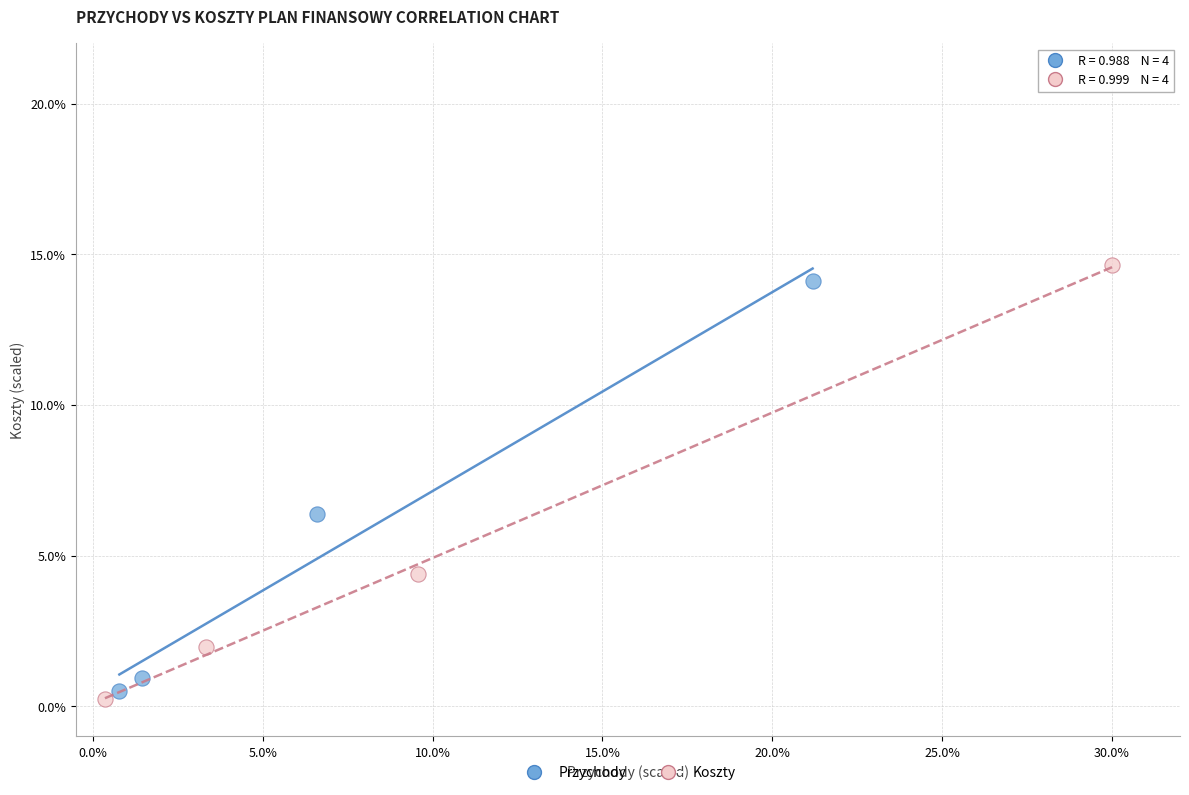

Which series has the largest Y range (max minus min)?

Koszty